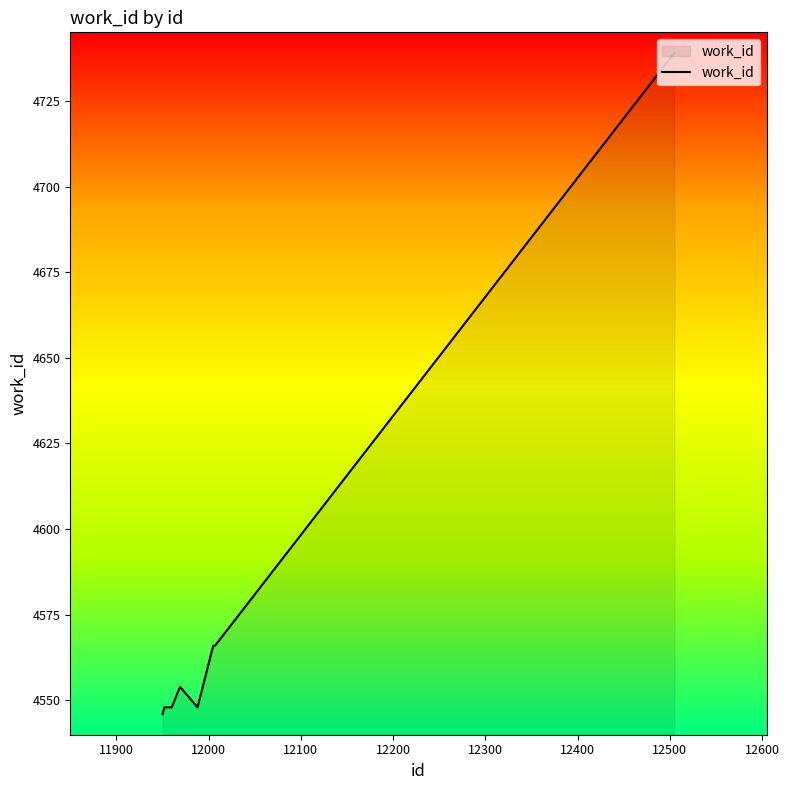

What is the maximum value shown in the chart?

4739